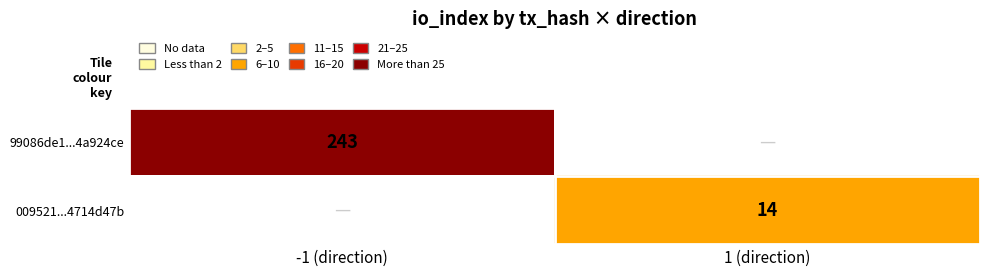

True or false: 99086de1...4a924ce has a value of 243 at -1 (direction).

True